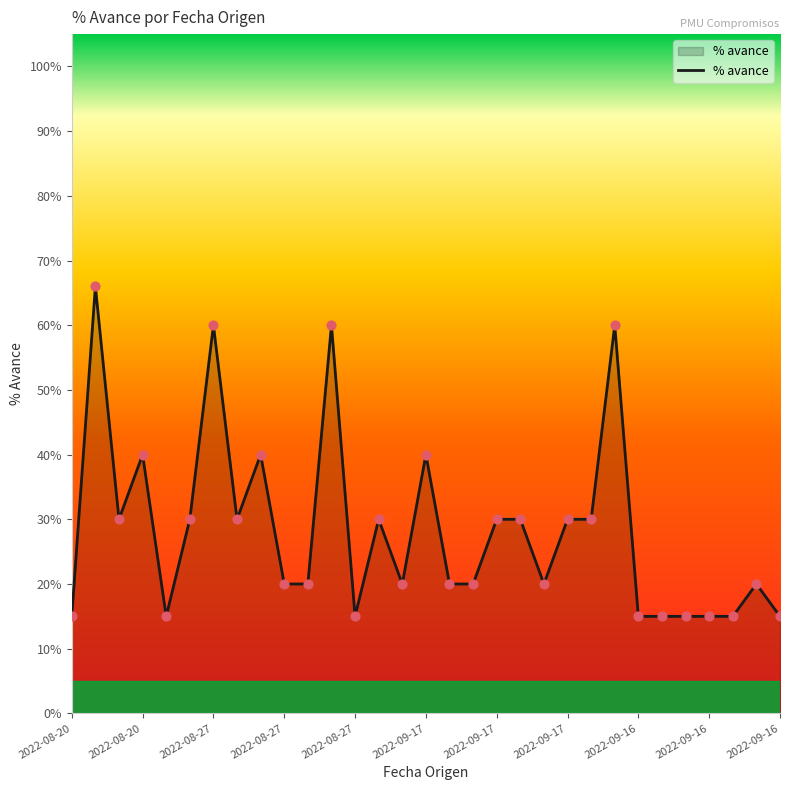

Does the chart have visible grid lines?

No